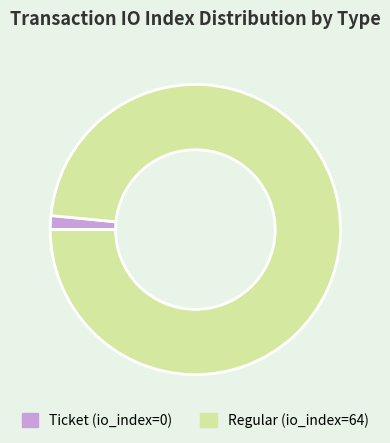

Is the sum of Ticket and Regular greater than half?

Yes